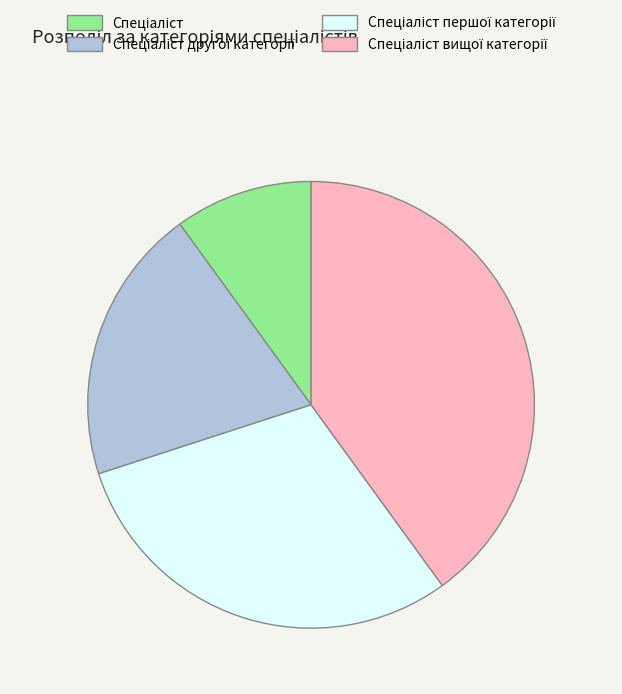

Is there any slice that represents more than half of the pie?

No